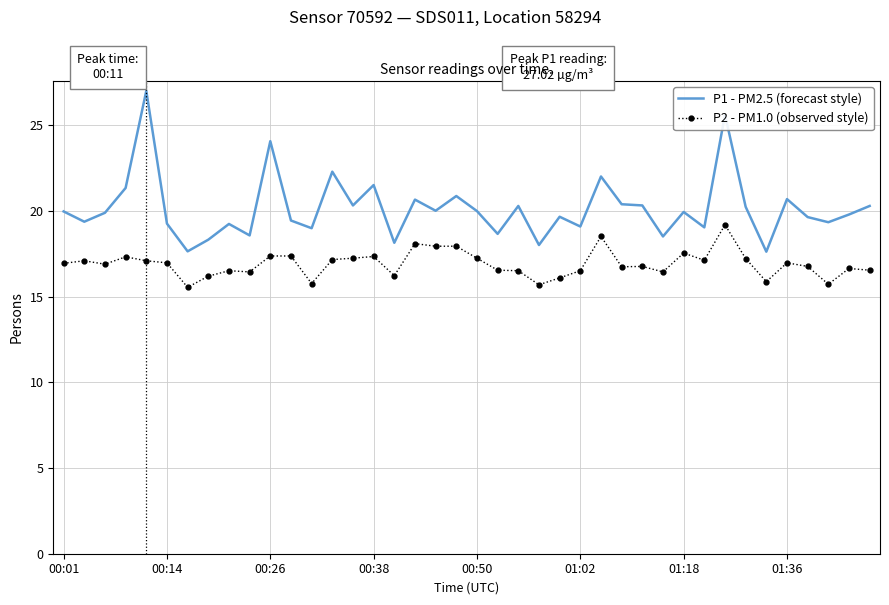

Which series has the largest total across all categories?

P1 - PM2.5 (forecast style)